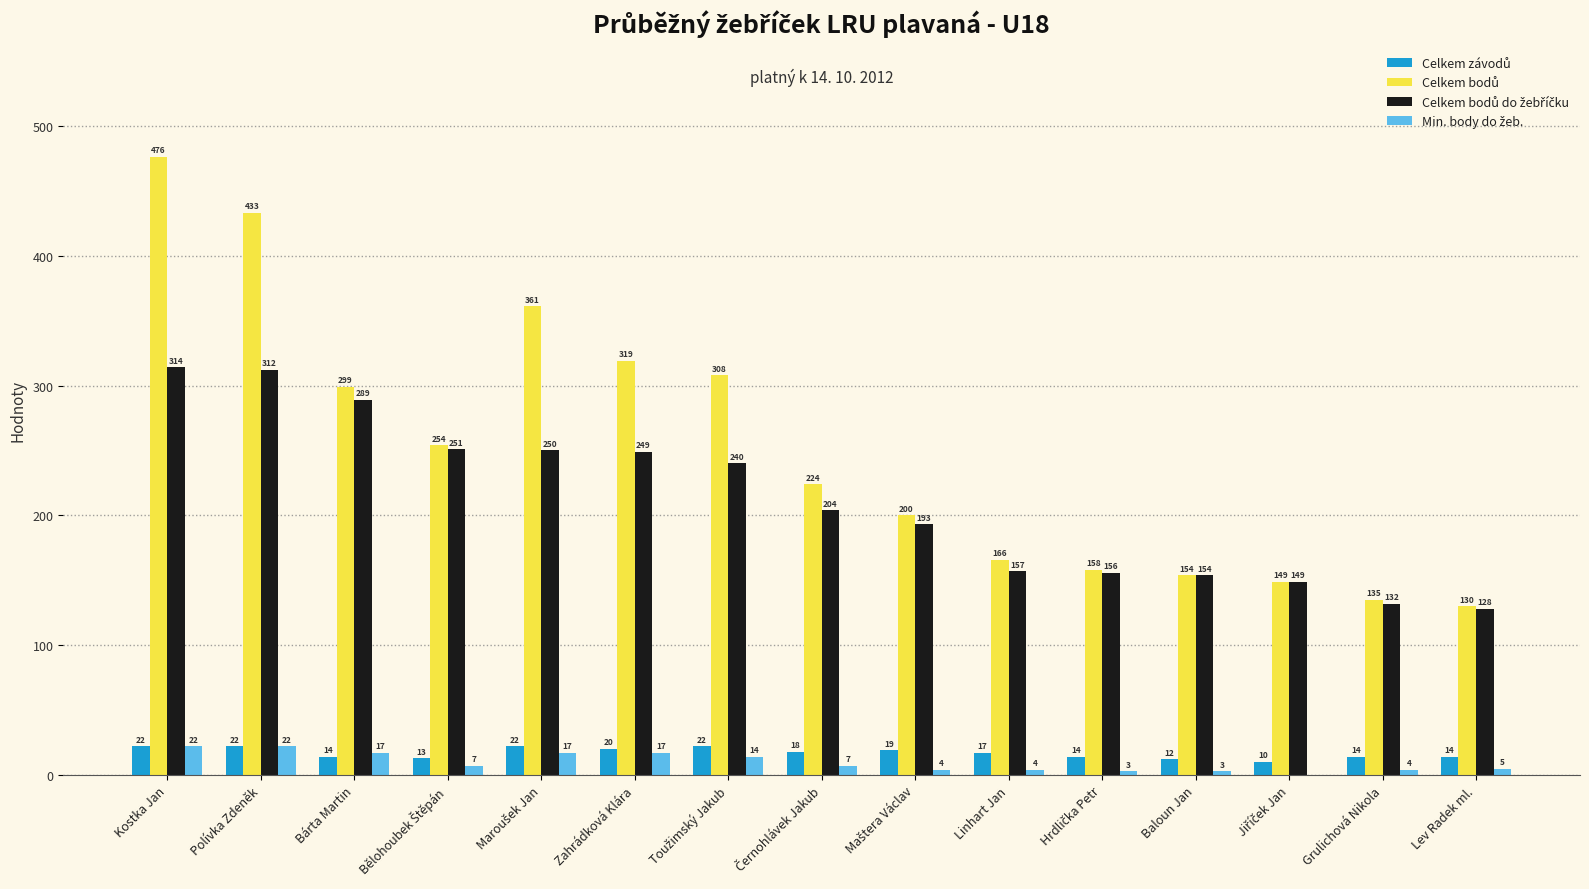

At which category is the sum across all series the highest?

Kostka Jan